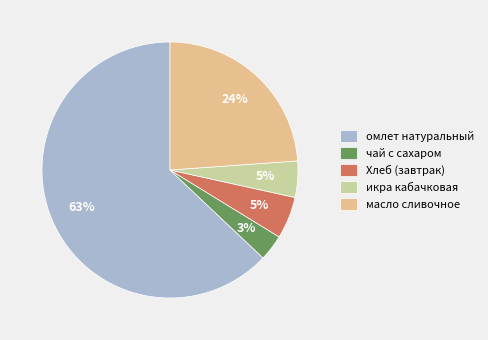

How many slices are in this pie chart?

5